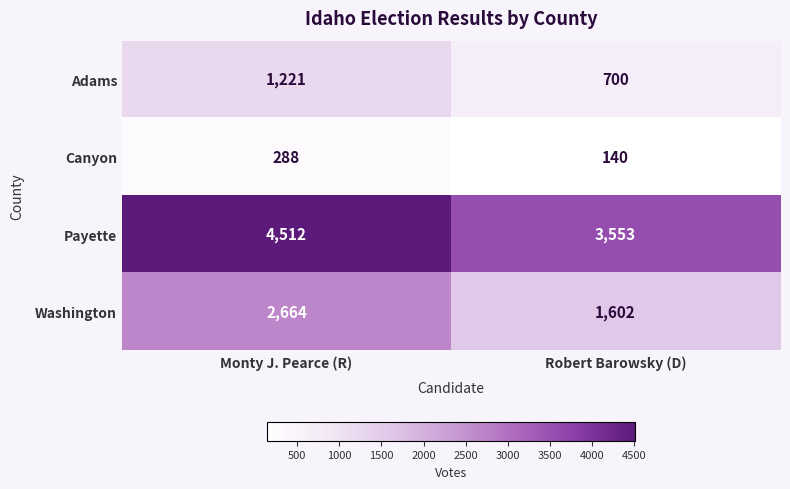

Which category has the highest value across all series?

Monty J. Pearce (R)